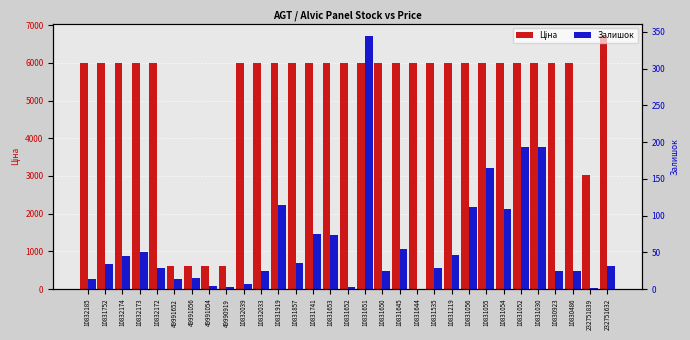

Rank the categories by Ціна value from lowest to highest.

49991652, 49991056, 49991054, 49990919, 232751839, 10832185, 10831752, 10832174, 10832173, 10832172, 10832039, 10832033, 10831919, 10831857, 10831741, 10831653, 10831652, 10831651, 10831650, 10831645, 10831644, 10831535, 10831219, 10831056, 10831055, 10831054, 10831052, 10831030, 10830923, 10830486, 232751632